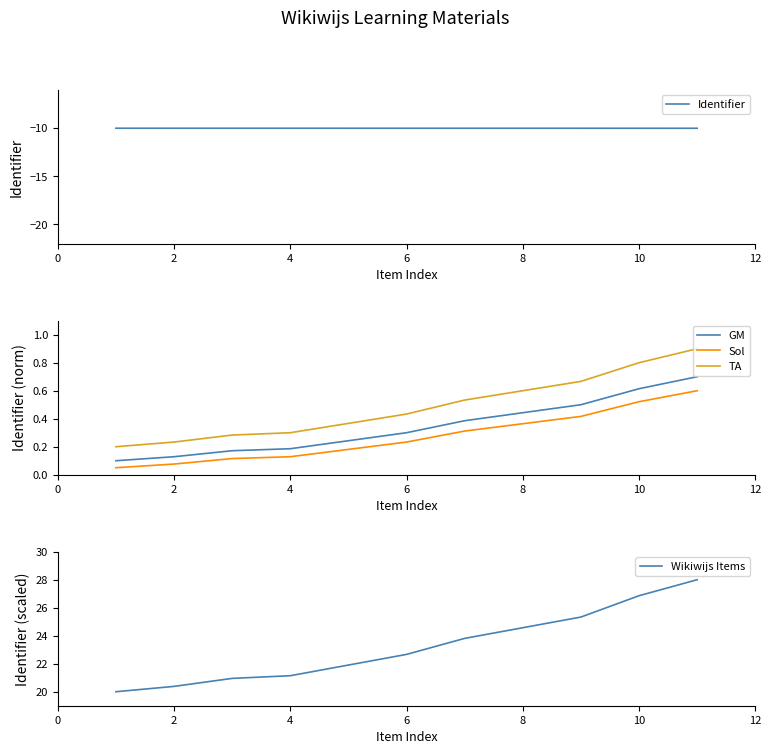

What is the difference between the second highest and minimum values in the Sol series?

0.5